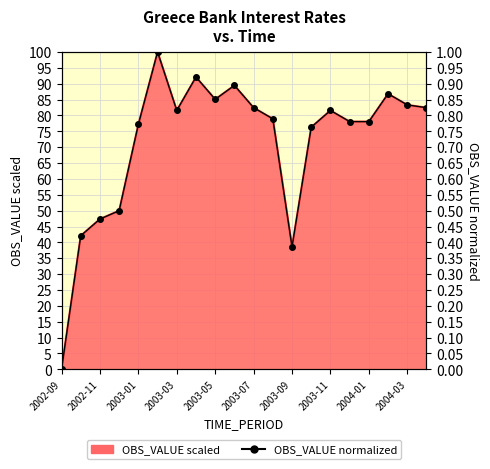

True or false: the data shows 0.6 at 2003-03.

False